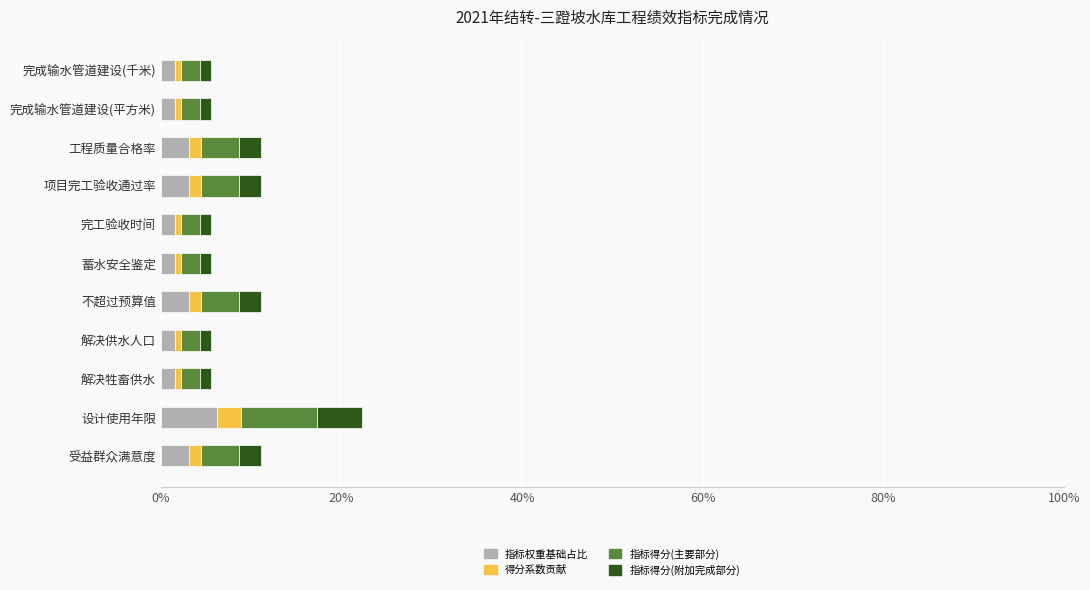

At which category is the sum across all series the highest?

设计使用年限